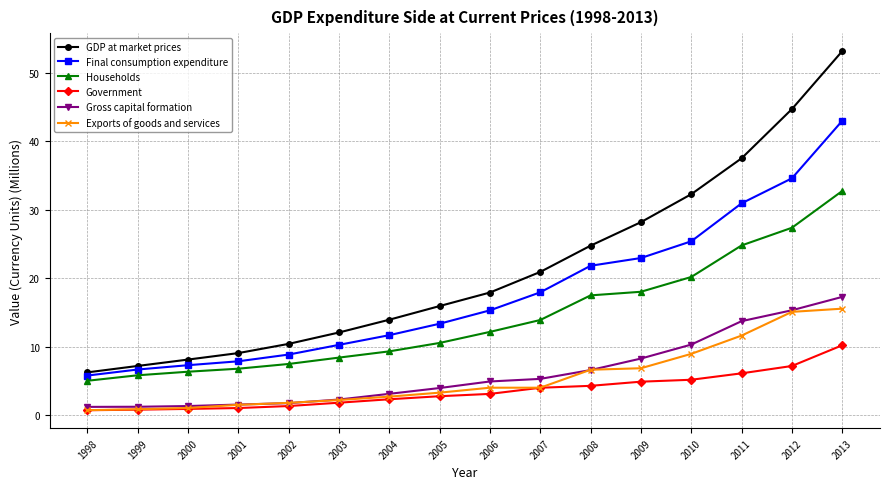

Where is Gross capital formation nearest to the value 9?

2009